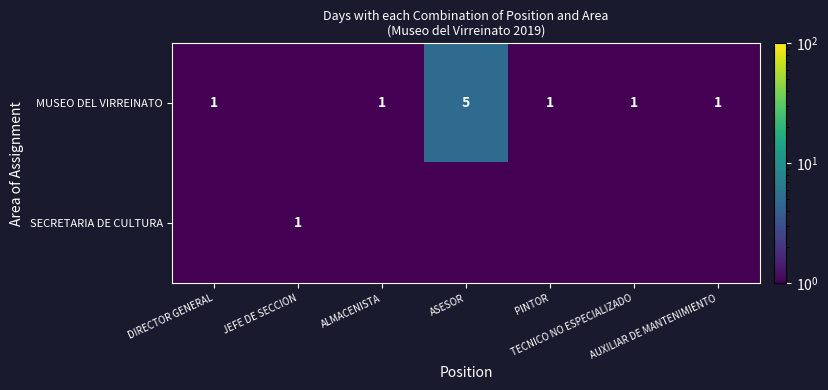

At which category is the sum across all series the highest?

ASESOR